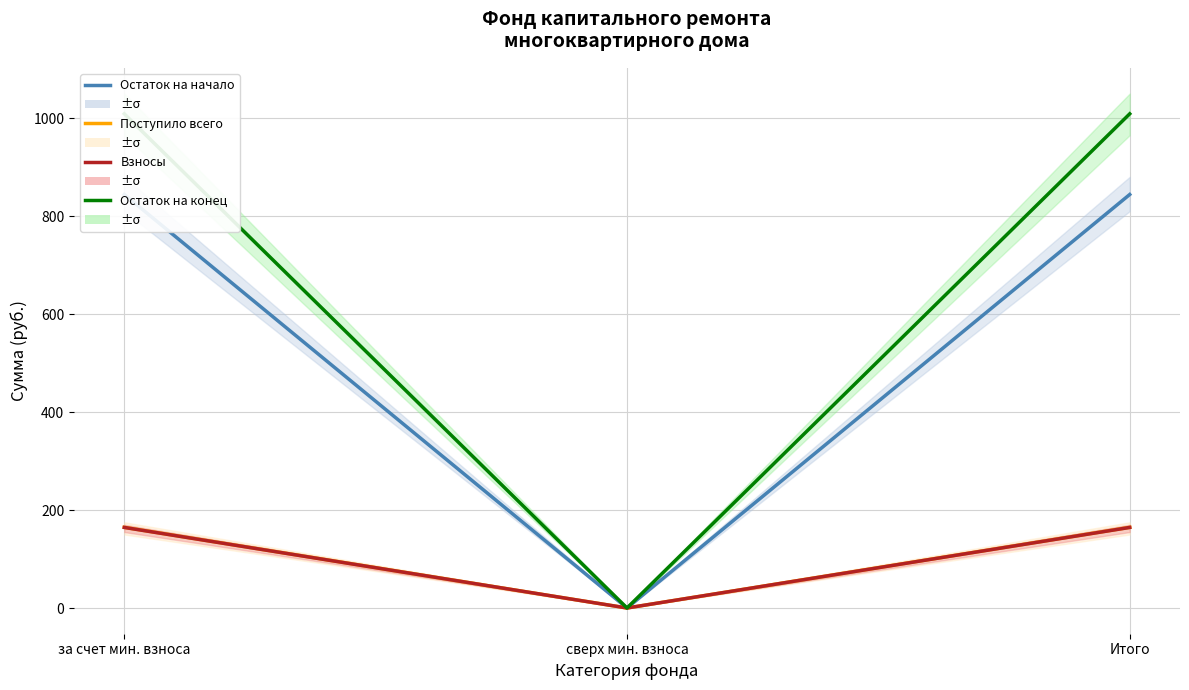

At which label does Остаток на начало first exceed 843?

за счет мин. взноса